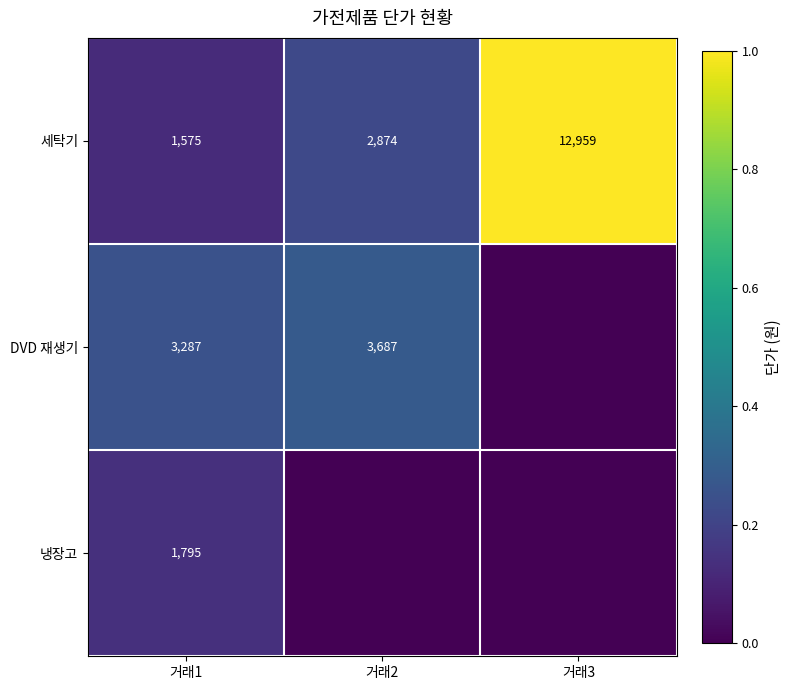

What value does the 세탁기 series have at 거래3?

12959